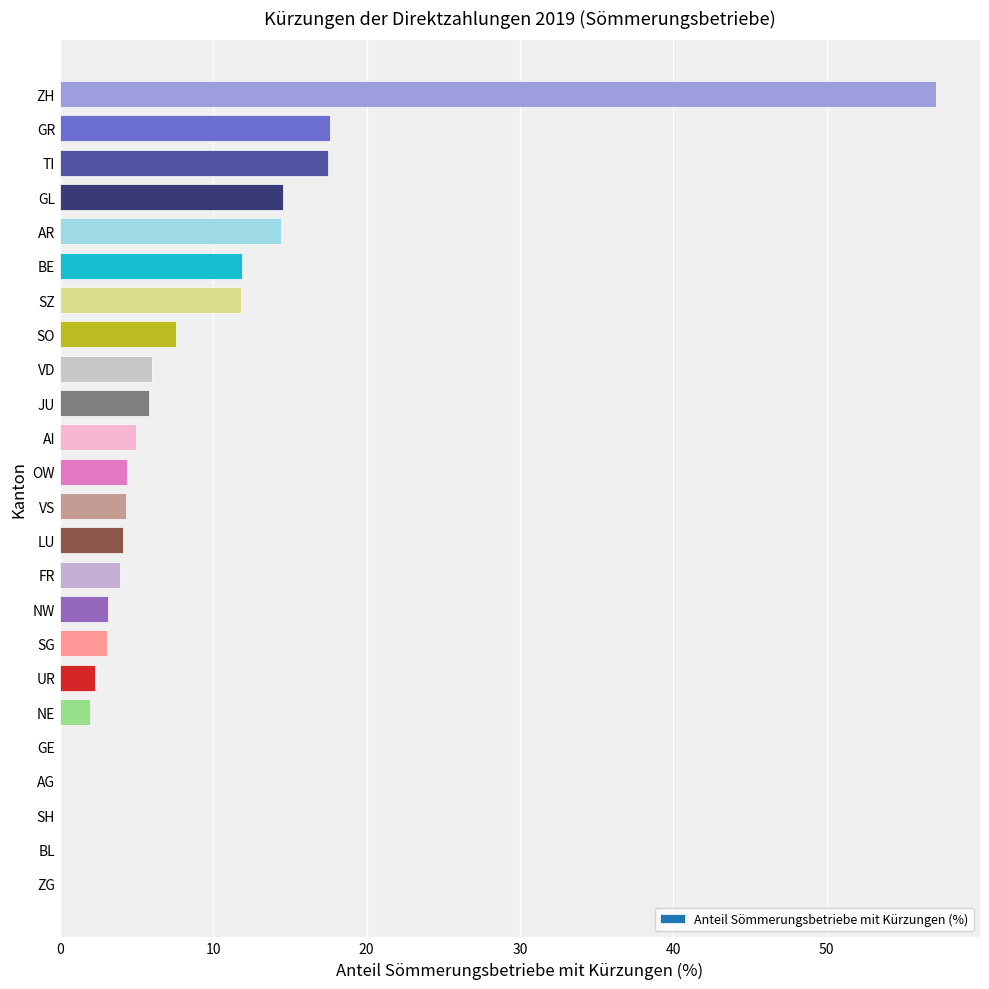

What is the maximum value shown in the chart?

57.1